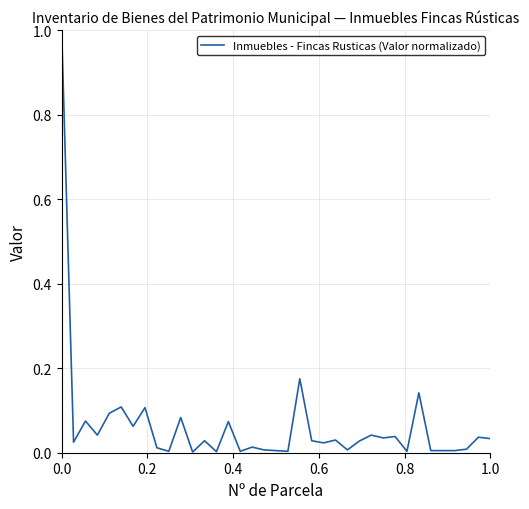

What is the maximum value shown in the chart?

1.0